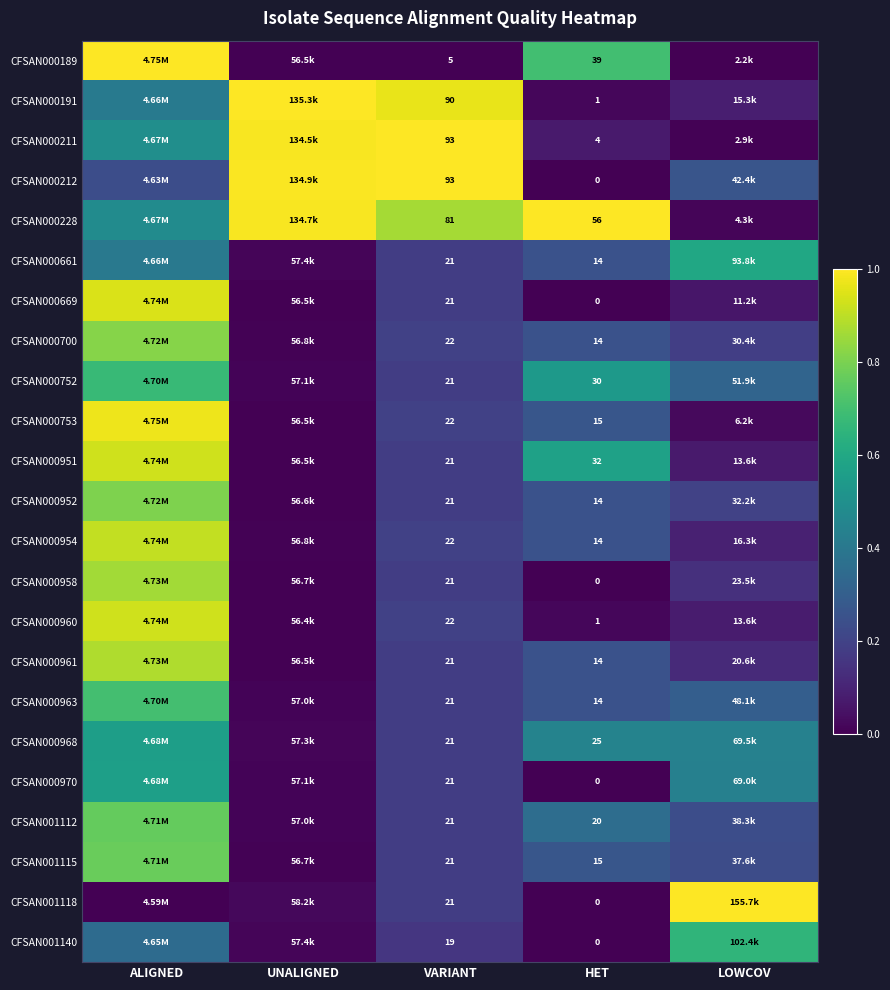

At VARIANT, list the series in order from largest to smallest.

CFSAN000211, CFSAN000212, CFSAN000191, CFSAN000228, CFSAN000700, CFSAN000753, CFSAN000954, CFSAN000960, CFSAN000661, CFSAN000669, CFSAN000752, CFSAN000951, CFSAN000952, CFSAN000958, CFSAN000961, CFSAN000963, CFSAN000968, CFSAN000970, CFSAN001112, CFSAN001115, CFSAN001118, CFSAN001140, CFSAN000189